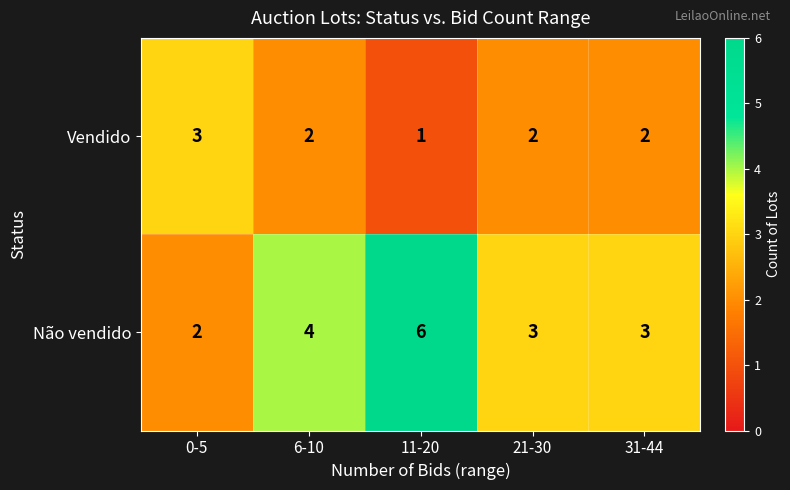

Read the Não vendido value at 11-20.

6